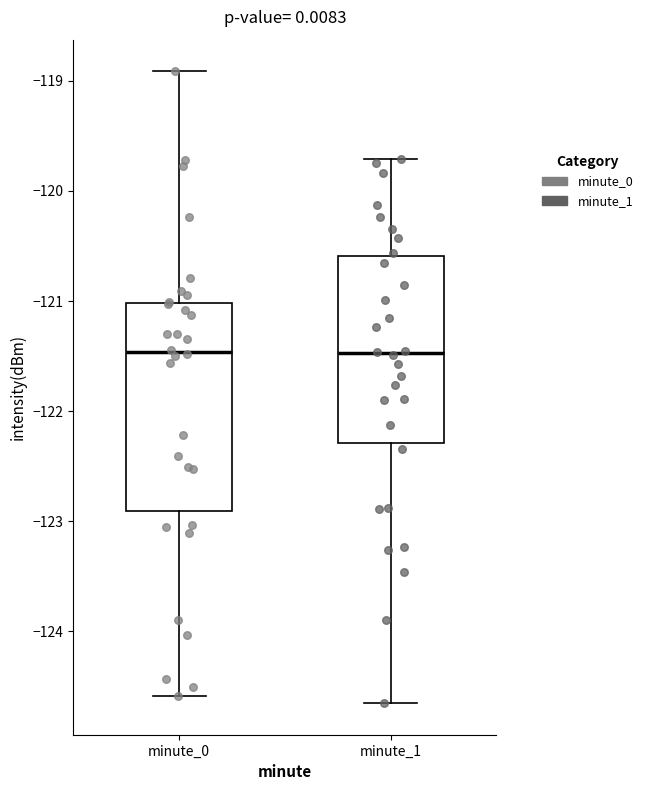

Reading left to right, transcribe this box plot: for each box, give where its median line is, the range the box spans, and where its two whiskers end, as read against the y-axis. The values are not printed on the chart, so give them approximately, as read against the axis.

minute_0: median -121.5, box -122.9 to -121.0, whiskers -124.6 to -118.9
minute_1: median -121.5, box -122.3 to -120.6, whiskers -124.7 to -119.7